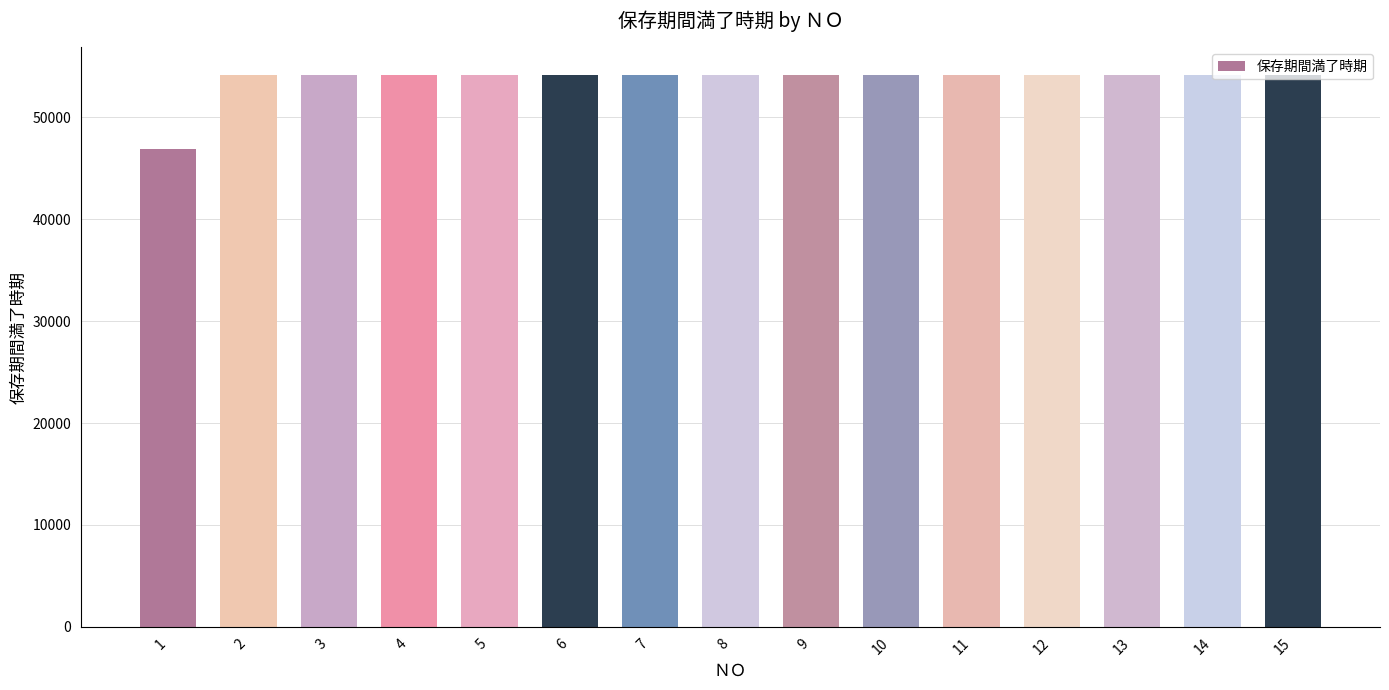

How many data points are less than 54148?

1